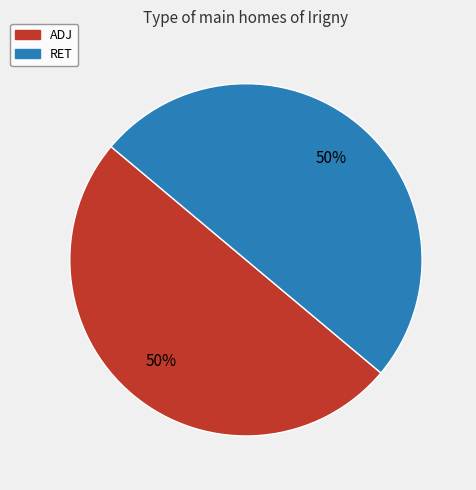

Approximately how many times larger is the value at RET compared to ADJ?

1.0